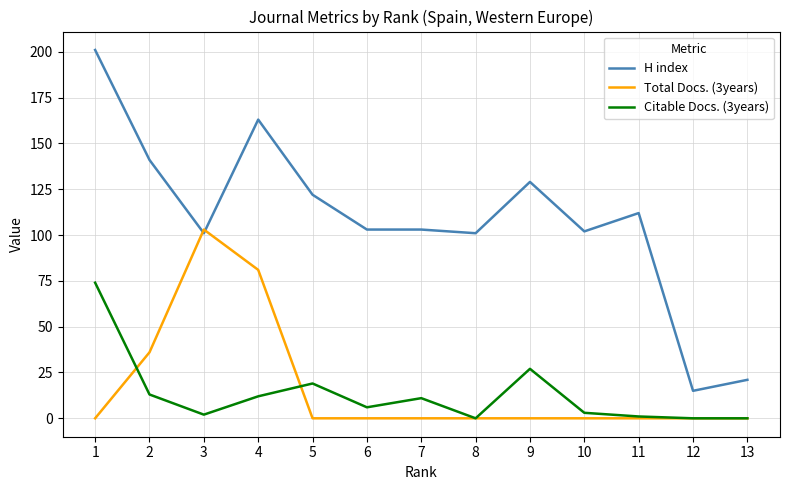

How many lines are shown in the chart?

3